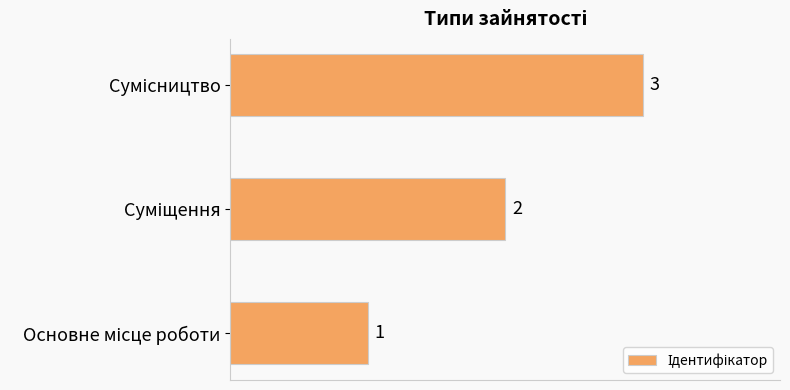

What is the greatest value displayed?

3